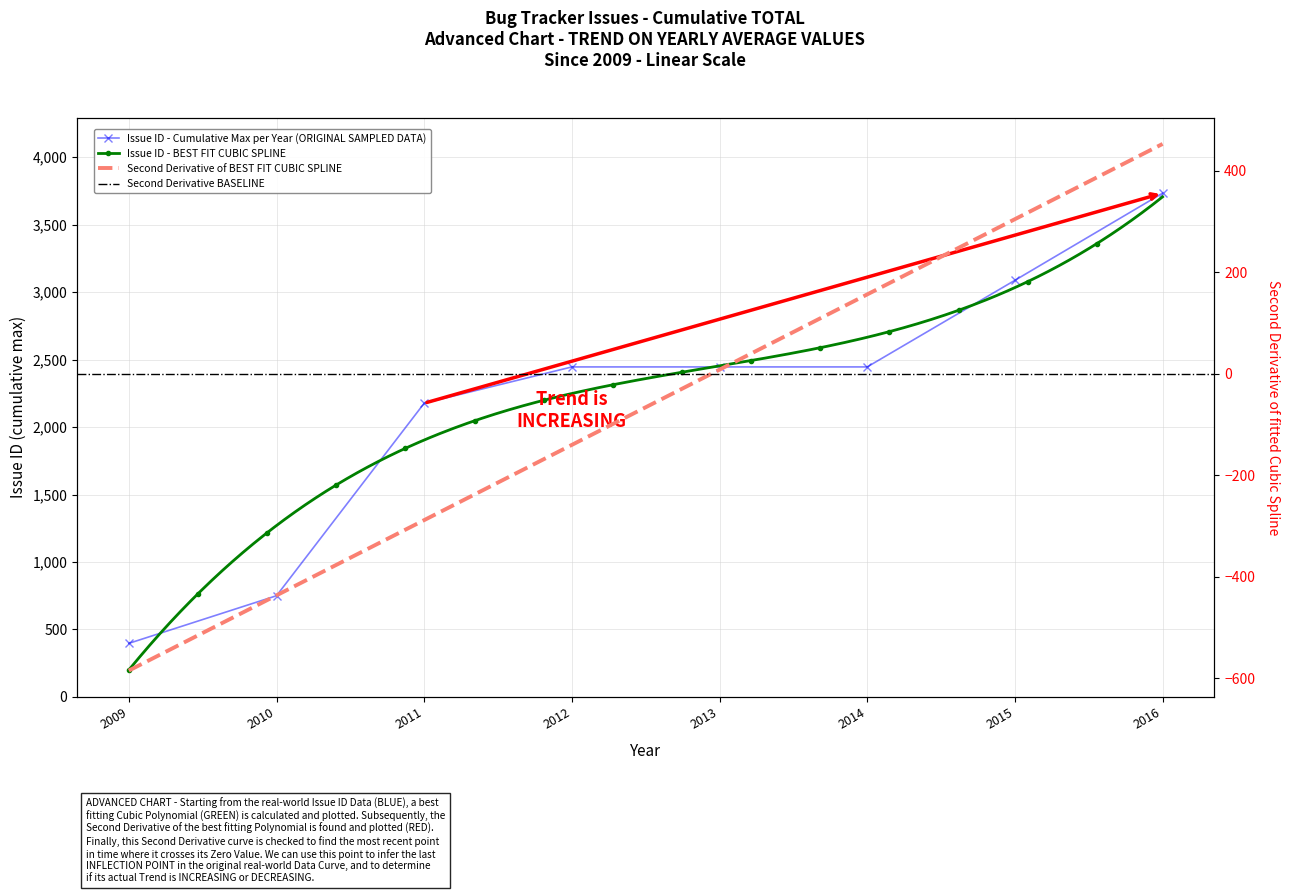

How many data points does each series have?

8